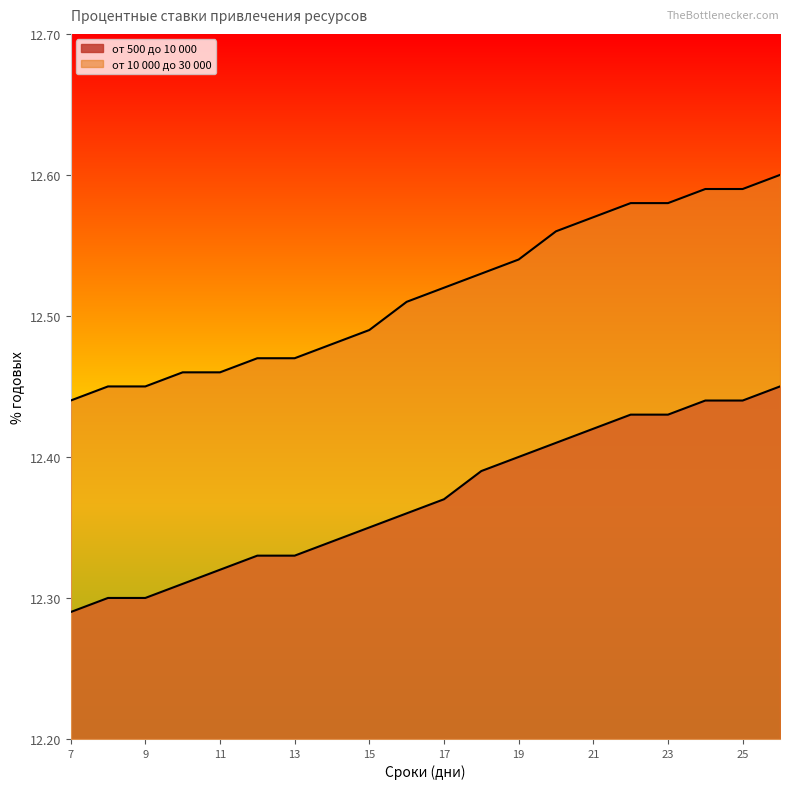

What is the greatest value displayed?

12.6